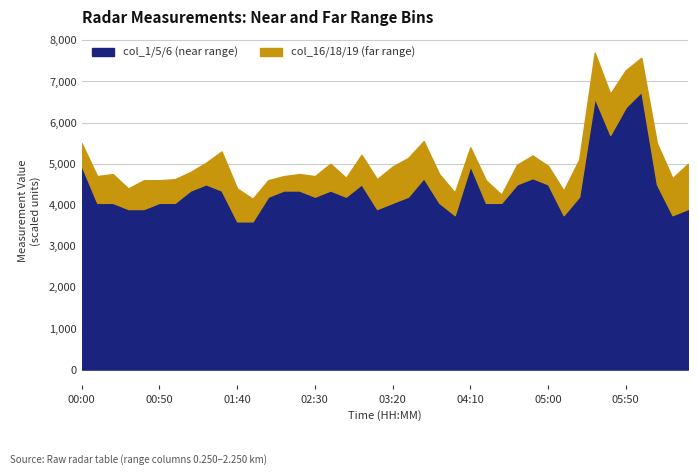

What is the total value across all series at 04:10?

5400.0